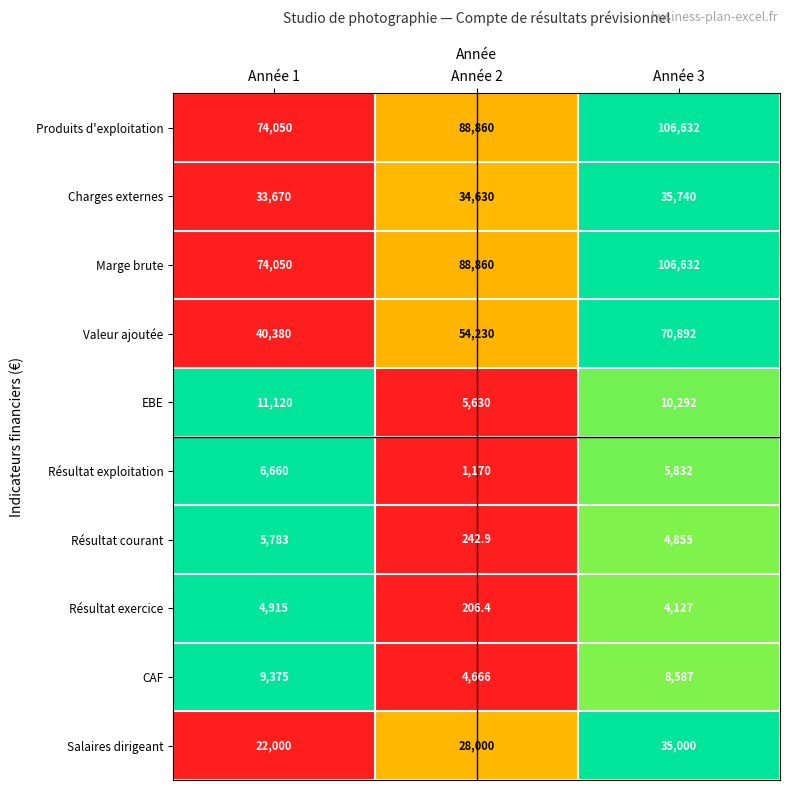

Is the value of Résultat exploitation at Année 2 greater than the value of Marge brute at Année 2?

No